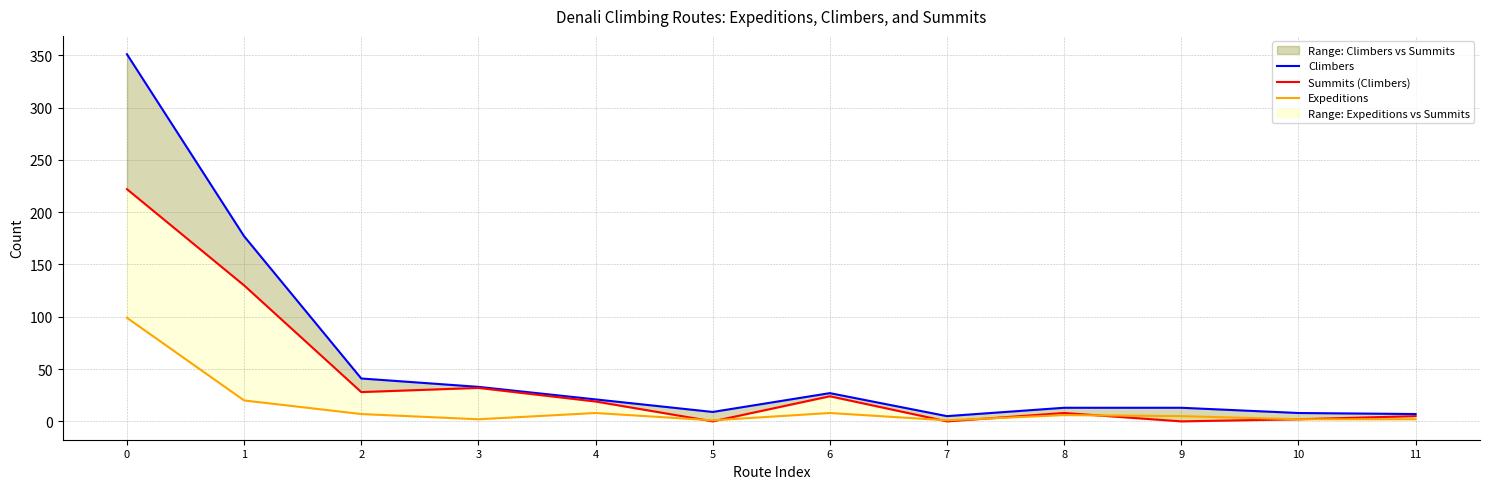

Count the number of data series in this chart.

3